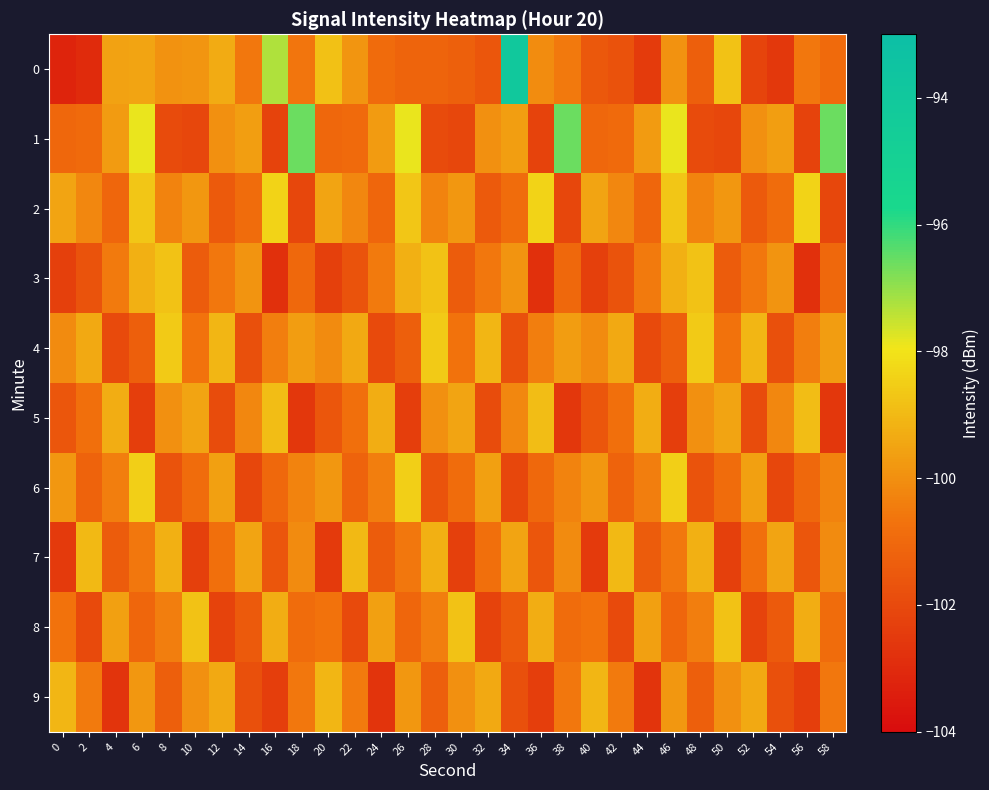

Reading left to right, list all the values displayed in this chart.

0: 0=-103.2	2=-103.0	4=-99.6	6=-99.5	8=-100.0	10=-99.9	12=-99.3	14=-100.6	16=-97.3	18=-100.6	20=-98.8	22=-99.9	24=-100.9	26=-101.1	28=-101.2	30=-101.3	32=-101.6	34=-94.0	36=-100.1	38=-100.5	40=-101.5	42=-101.8	44=-102.5	46=-99.9	48=-101.3	50=-98.8	52=-102.2	54=-102.6	56=-100.6	58=-101.0
1: 0=-101.0	2=-101.0	4=-99.7	6=-97.9	8=-101.9	10=-102.1	12=-100.0	14=-99.6	16=-102.2	18=-96.6	20=-101.0	22=-101.0	24=-99.7	26=-97.9	28=-101.9	30=-102.1	32=-100.0	34=-99.6	36=-102.2	38=-96.6	40=-101.0	42=-101.0	44=-99.7	46=-97.9	48=-101.9	50=-102.1	52=-100.0	54=-99.6	56=-102.2	58=-96.6
2: 0=-99.5	2=-100.2	4=-101.1	6=-98.7	8=-100.3	10=-99.8	12=-101.5	14=-100.9	16=-98.4	18=-102.1	20=-99.5	22=-100.2	24=-101.1	26=-98.7	28=-100.3	30=-99.8	32=-101.5	34=-100.9	36=-98.4	38=-102.1	40=-99.5	42=-100.2	44=-101.1	46=-98.7	48=-100.3	50=-99.8	52=-101.5	54=-100.9	56=-98.4	58=-102.1
3: 0=-102.3	2=-101.7	4=-100.5	6=-99.2	8=-98.8	10=-101.4	12=-100.6	14=-99.9	16=-102.8	18=-101.0	20=-102.3	22=-101.7	24=-100.5	26=-99.2	28=-98.8	30=-101.4	32=-100.6	34=-99.9	36=-102.8	38=-101.0	40=-102.3	42=-101.7	44=-100.5	46=-99.2	48=-98.8	50=-101.4	52=-100.6	54=-99.9	56=-102.8	58=-101.0
4: 0=-100.1	2=-99.4	4=-102.0	6=-101.3	8=-98.6	10=-100.7	12=-99.1	14=-101.8	16=-100.4	18=-99.7	20=-100.1	22=-99.4	24=-102.0	26=-101.3	28=-98.6	30=-100.7	32=-99.1	34=-101.8	36=-100.4	38=-99.7	40=-100.1	42=-99.4	44=-102.0	46=-101.3	48=-98.6	50=-100.7	52=-99.1	54=-101.8	56=-100.4	58=-99.7
5: 0=-101.6	2=-100.8	4=-99.3	6=-102.4	8=-100.0	10=-99.5	12=-101.9	14=-100.2	16=-98.9	18=-102.6	20=-101.6	22=-100.8	24=-99.3	26=-102.4	28=-100.0	30=-99.5	32=-101.9	34=-100.2	36=-98.9	38=-102.6	40=-101.6	42=-100.8	44=-99.3	46=-102.4	48=-100.0	50=-99.5	52=-101.9	54=-100.2	56=-98.9	58=-102.6
6: 0=-99.8	2=-101.2	4=-100.4	6=-98.5	8=-101.7	10=-100.9	12=-99.6	14=-102.1	16=-101.0	18=-100.3	20=-99.8	22=-101.2	24=-100.4	26=-98.5	28=-101.7	30=-100.9	32=-99.6	34=-102.1	36=-101.0	38=-100.3	40=-99.8	42=-101.2	44=-100.4	46=-98.5	48=-101.7	50=-100.9	52=-99.6	54=-102.1	56=-101.0	58=-100.3
7: 0=-102.5	2=-99.0	4=-101.4	6=-100.6	8=-99.2	10=-102.3	12=-100.8	14=-99.5	16=-101.6	18=-100.1	20=-102.5	22=-99.0	24=-101.4	26=-100.6	28=-99.2	30=-102.3	32=-100.8	34=-99.5	36=-101.6	38=-100.1	40=-102.5	42=-99.0	44=-101.4	46=-100.6	48=-99.2	50=-102.3	52=-100.8	54=-99.5	56=-101.6	58=-100.1
8: 0=-100.7	2=-102.0	4=-99.6	6=-101.1	8=-100.4	10=-98.8	12=-102.2	14=-101.5	16=-99.3	18=-100.9	20=-100.7	22=-102.0	24=-99.6	26=-101.1	28=-100.4	30=-98.8	32=-102.2	34=-101.5	36=-99.3	38=-100.9	40=-100.7	42=-102.0	44=-99.6	46=-101.1	48=-100.4	50=-98.8	52=-102.2	54=-101.5	56=-99.3	58=-100.9
9: 0=-99.1	2=-100.5	4=-102.7	6=-99.8	8=-101.3	10=-100.0	12=-99.4	14=-101.8	16=-102.4	18=-100.6	20=-99.1	22=-100.5	24=-102.7	26=-99.8	28=-101.3	30=-100.0	32=-99.4	34=-101.8	36=-102.4	38=-100.6	40=-99.1	42=-100.5	44=-102.7	46=-99.8	48=-101.3	50=-100.0	52=-99.4	54=-101.8	56=-102.4	58=-100.6